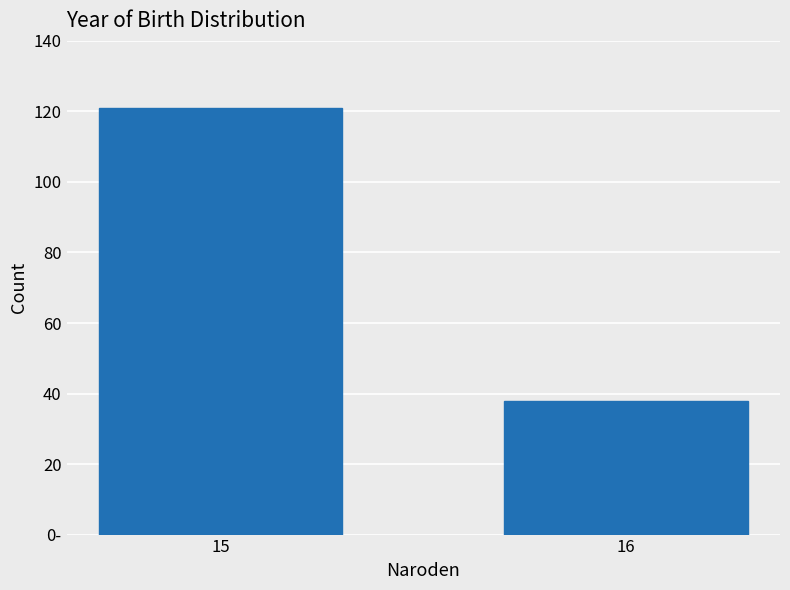

Does the chart contain any negative values?

No